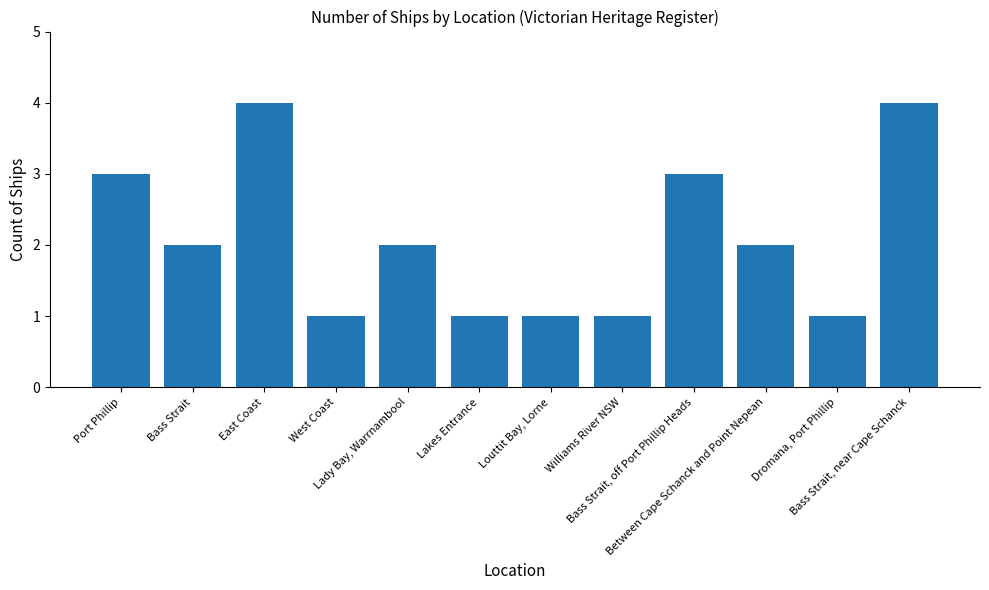

Is it true that the value at Bass Strait is 2?

True